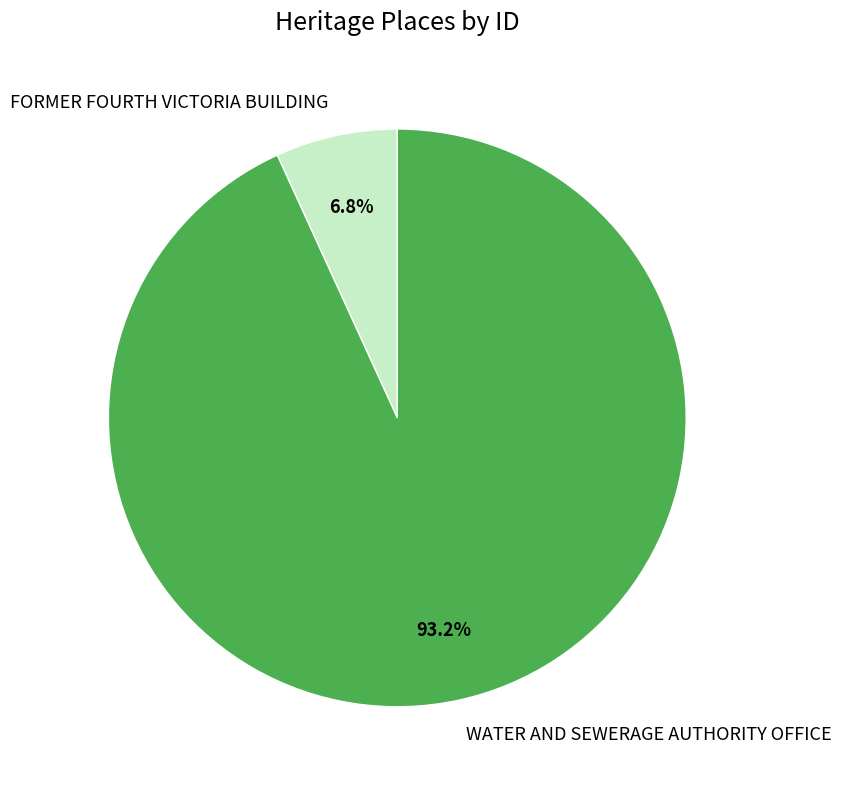

To the nearest percent, what is the difference between the largest and smallest slice percentages?

86%